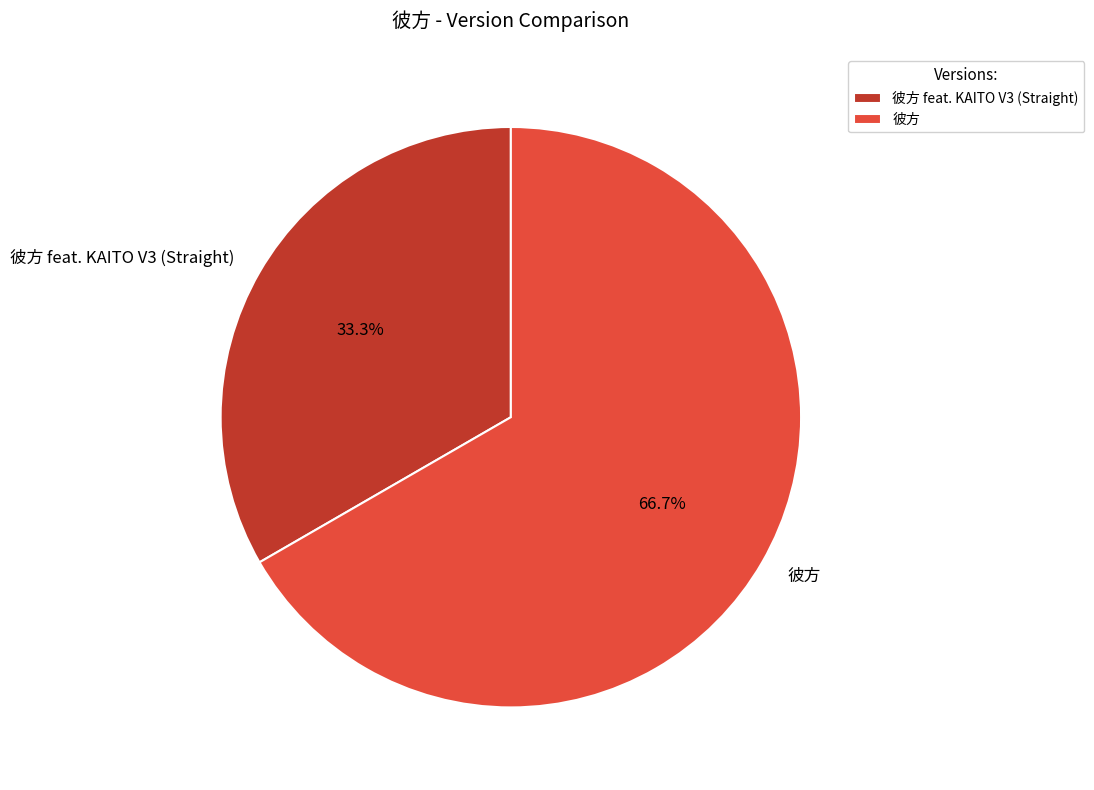

Approximately how many times larger is the value at 彼方 compared to 彼方 feat. KAITO V3 (Straight)?

2.0